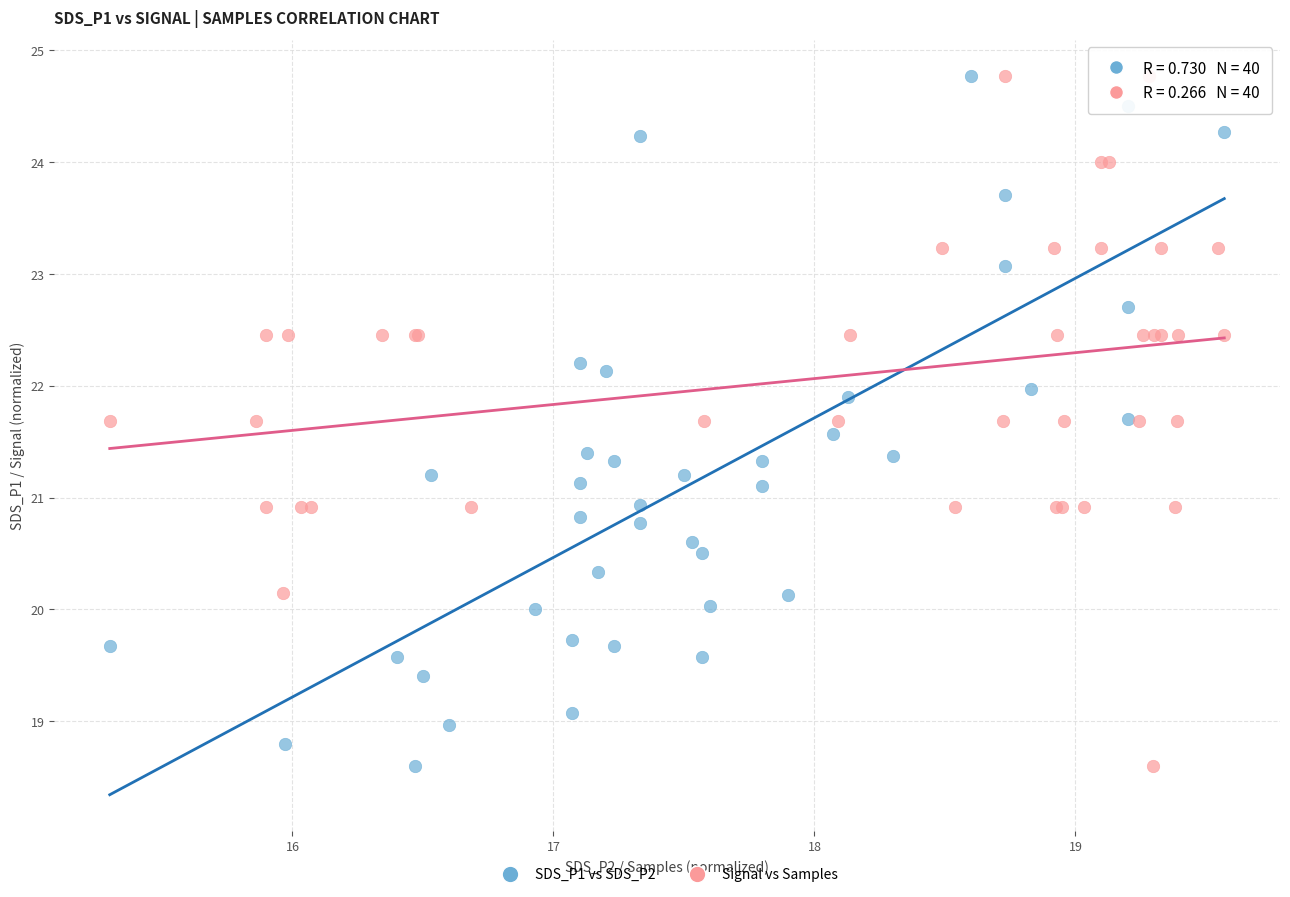

What are all the series names shown in the legend?

SDS_P1 vs SDS_P2, Signal vs Samples